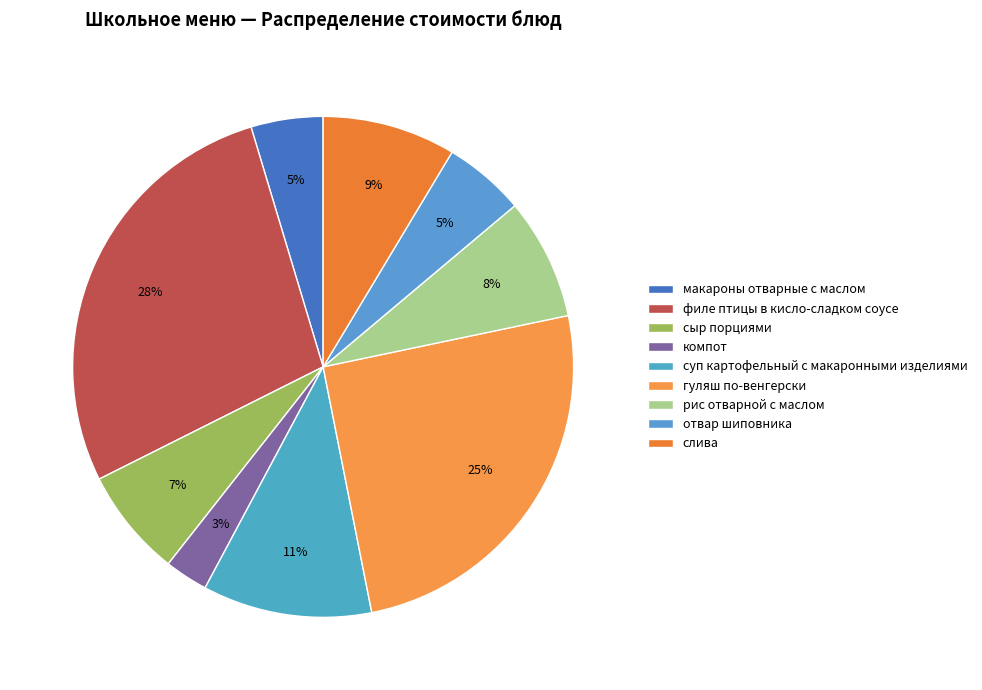

Does компот account for over 50% of the chart?

No